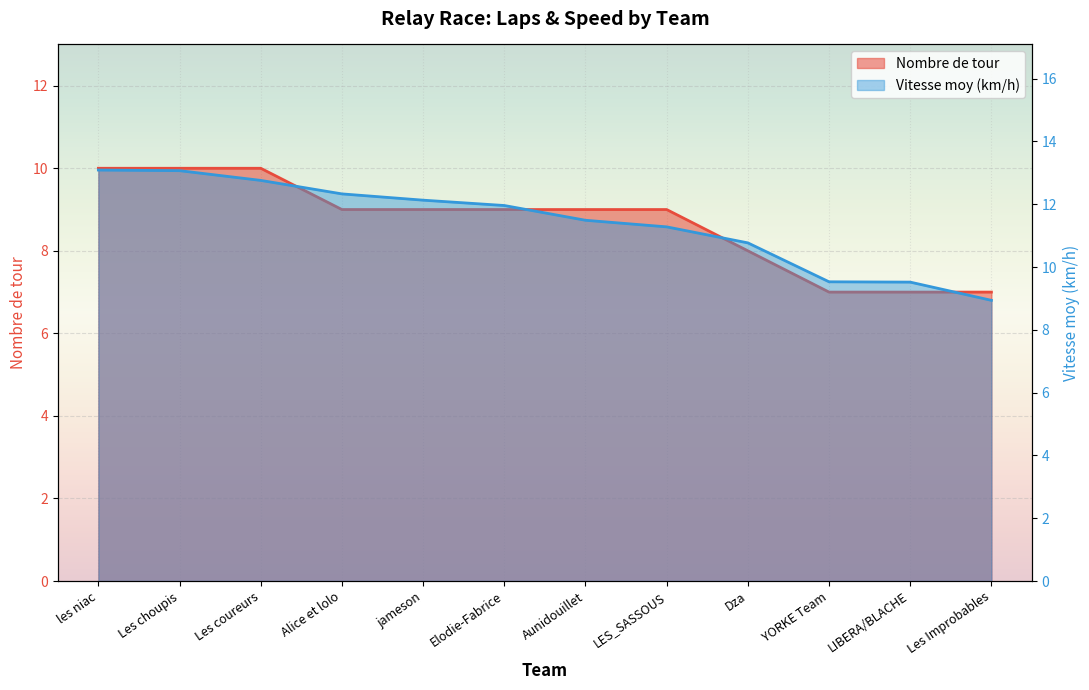

At which label does Nombre de tour reach its peak?

les niac